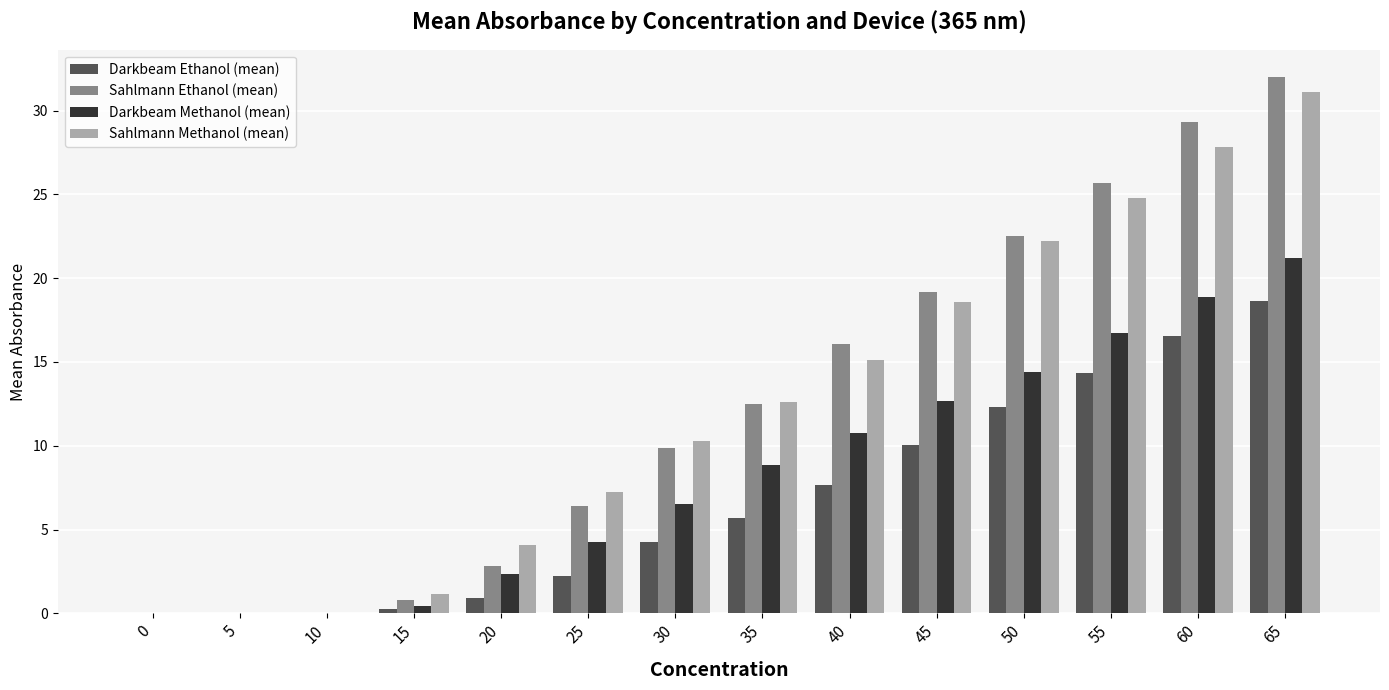

What is the total value across all series at 30?

30.9